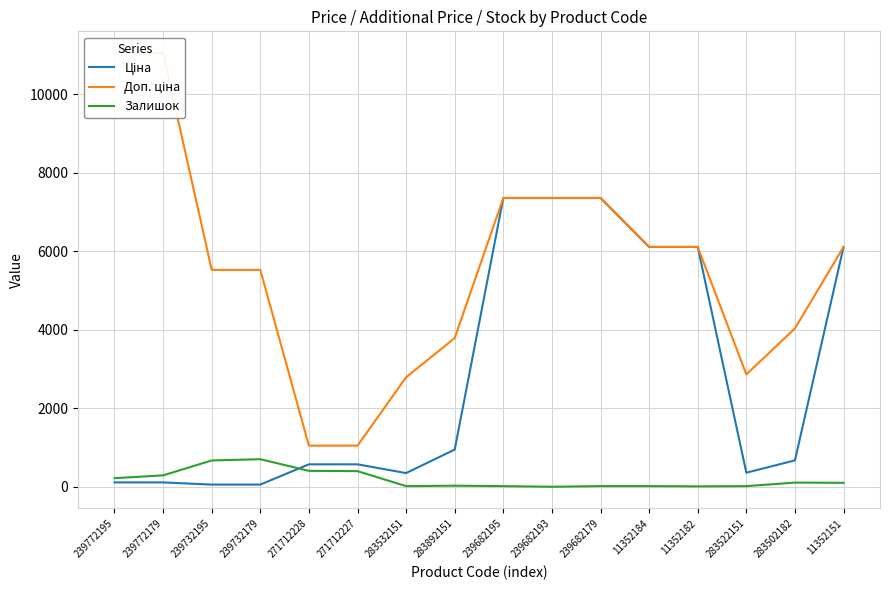

What is the sum of the Ціна values at 239732195 and 239682195?

7415.5